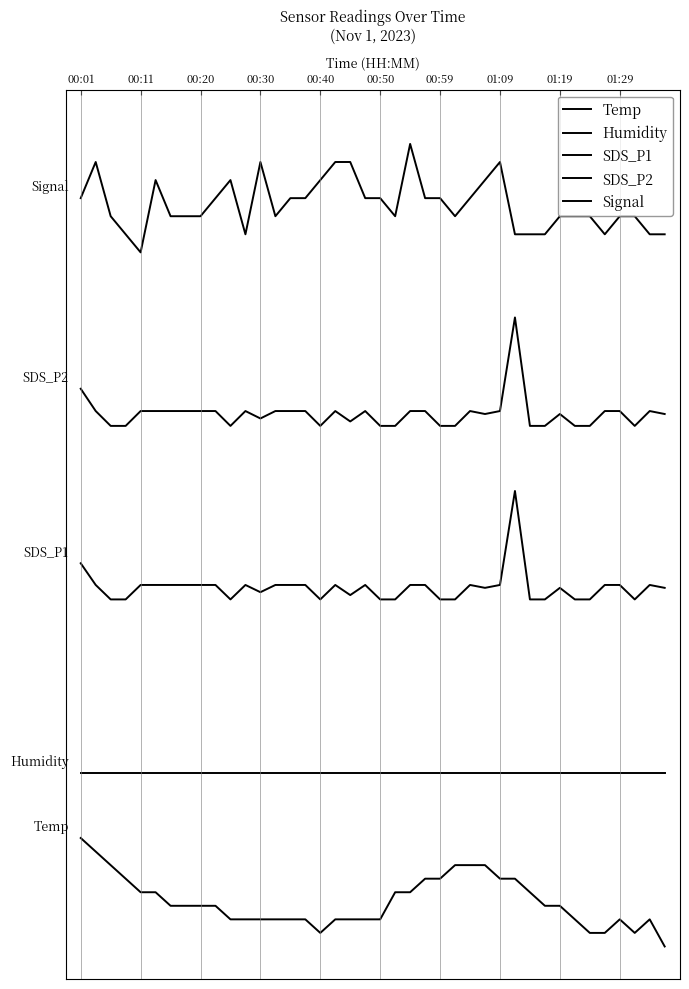

Does the chart display data point markers on the line(s)?

No